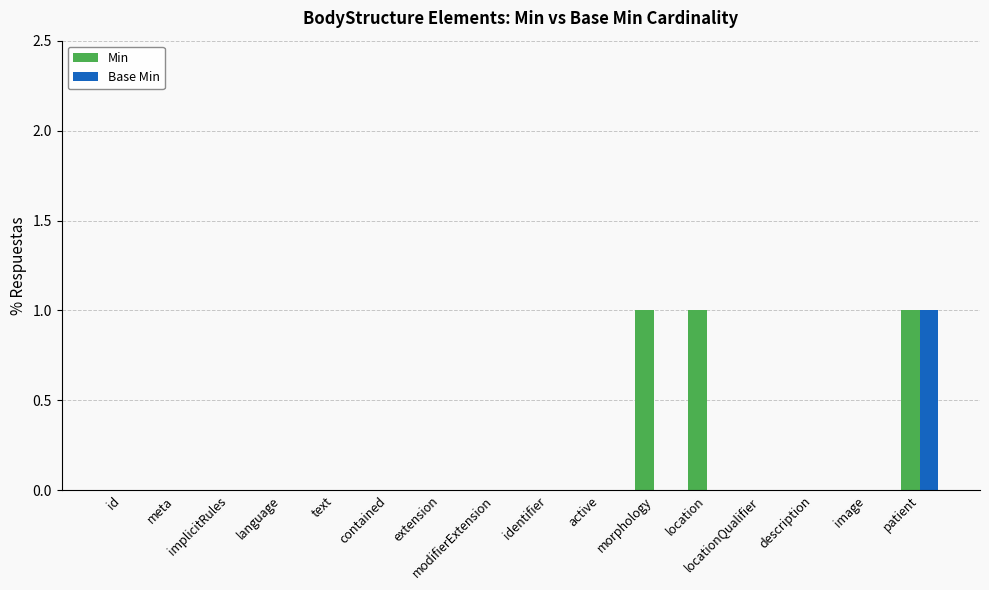

What is the spread (max minus min) of values at morphology?

1